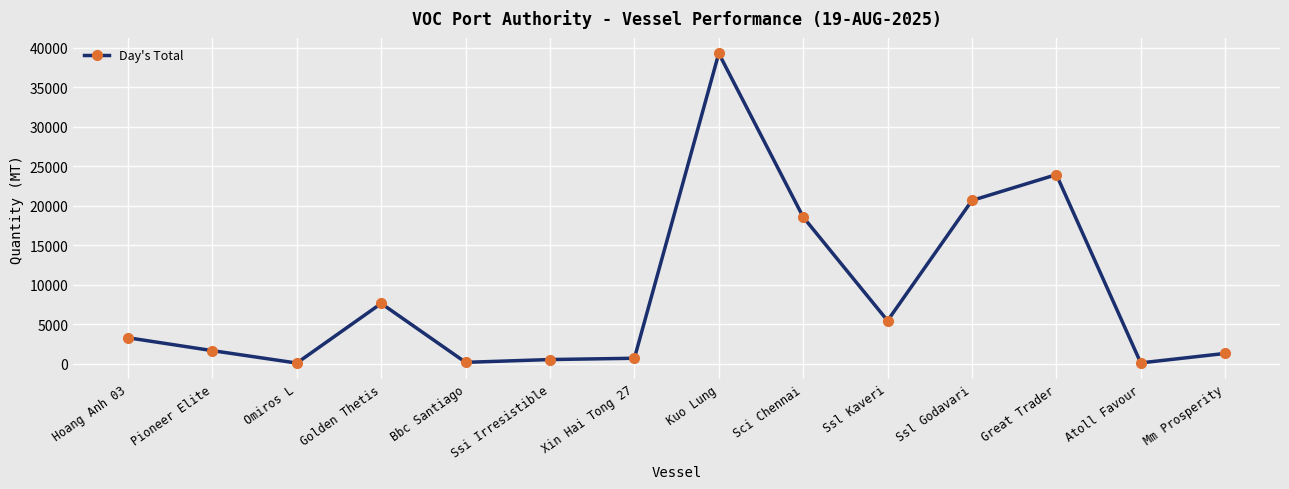

What value does the data have at Sci Chennai, to the nearest 100?

18600